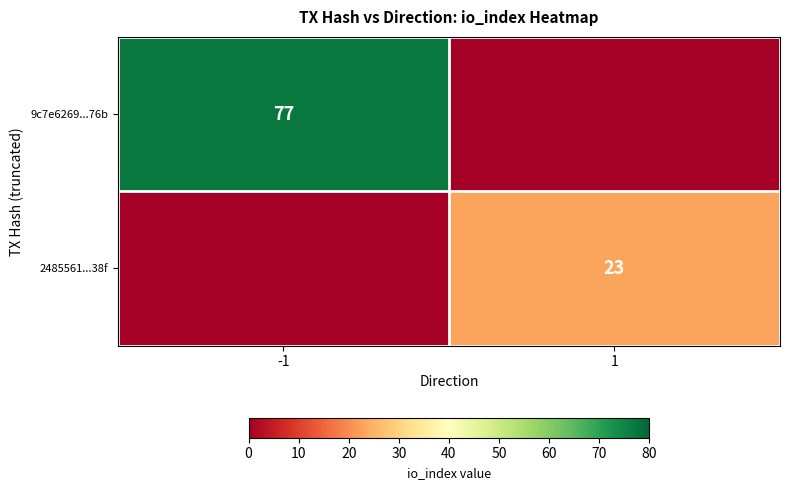

How many 2485561...38f values are between 0 and 23?

2